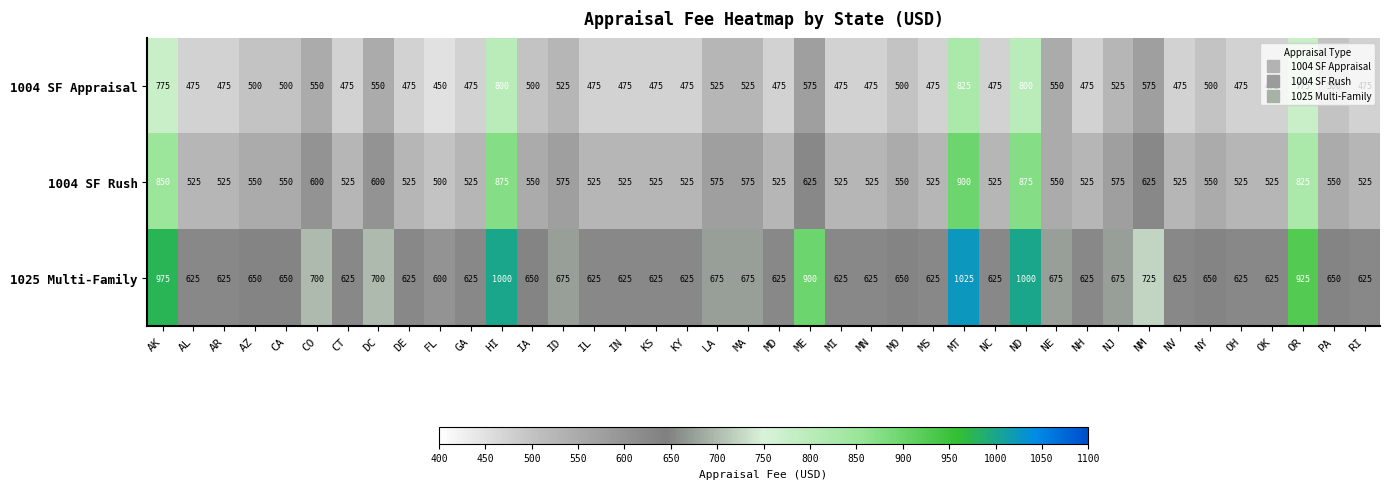

The value of 1004 SF Rush at ND is 1211. True or false?

False